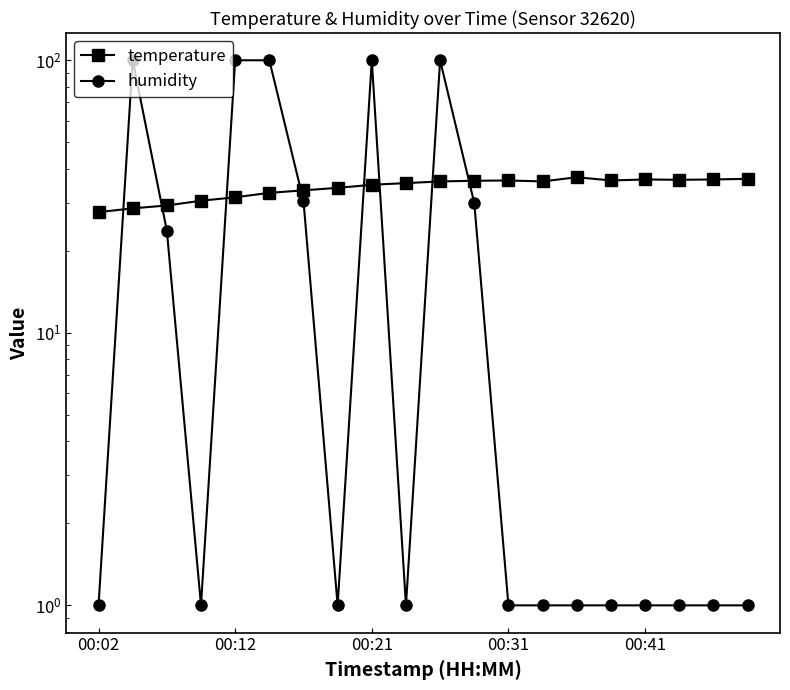

List the labels in order of humidity value, smallest first.

00:02, 00:31, 7, 9, 12, 13, 14, 15, 16, 17, 18, 19, 00:21, 11, 6, 00:12, 00:41, 5, 8, 10